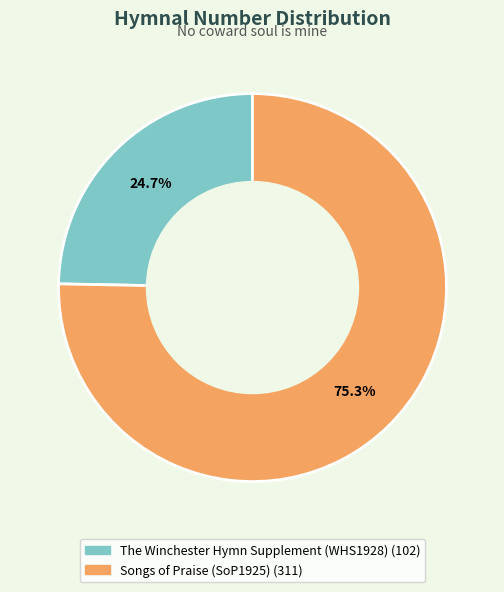

To the nearest percent, what is the combined percentage of The Winchester Hymn Supplement (WHS1928) and Songs of Praise (SoP1925)?

100%